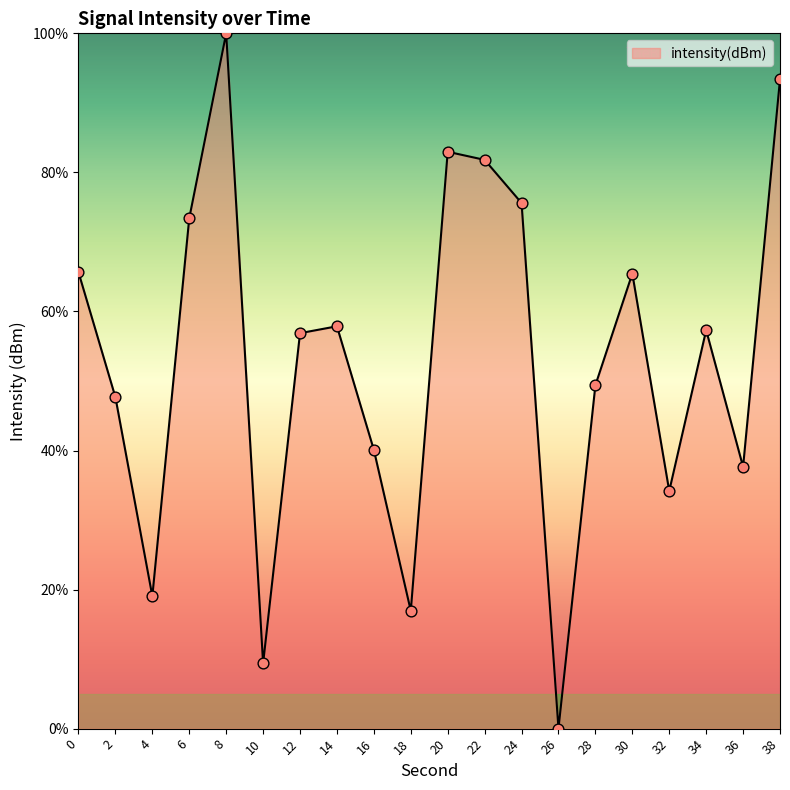

What is the change in value from 4 to 10?

-9.7